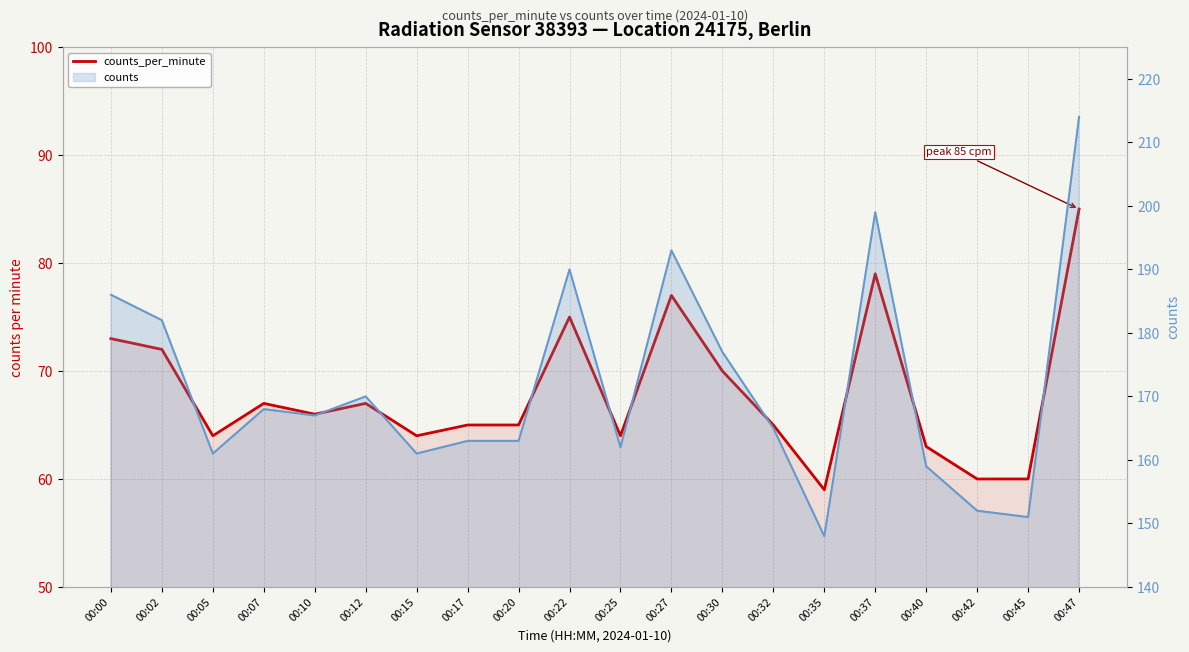

True or false: counts_per_minute and counts cross at least once.

False